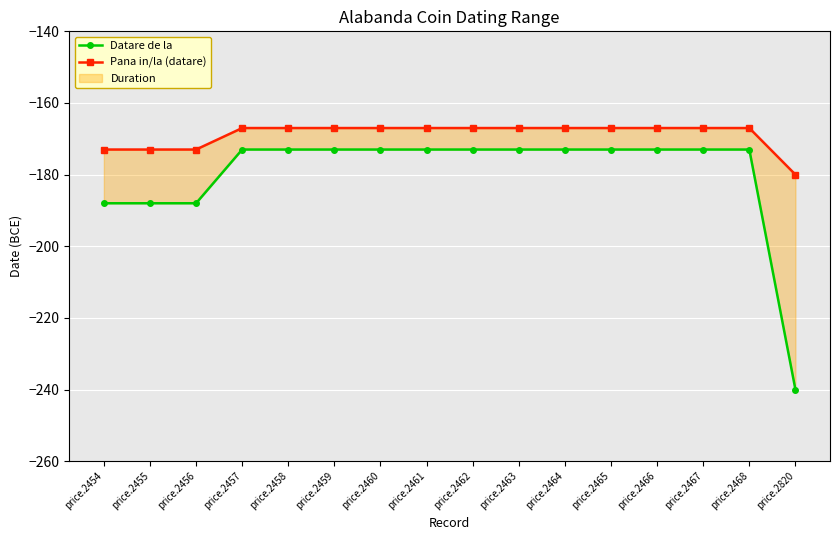

Is the value of Pana in/la (datare) at price.2468 greater than the value of Datare de la at price.2462?

Yes